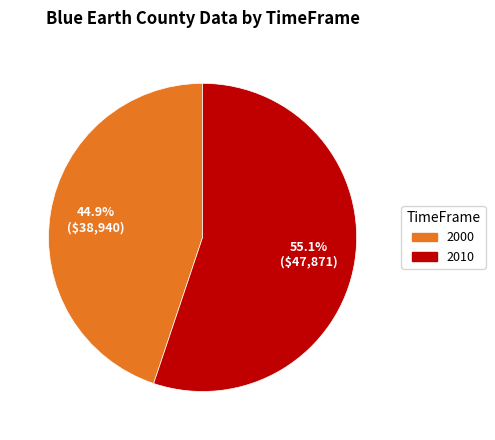

Combined, do 2010 and 2000 account for over 50%?

Yes